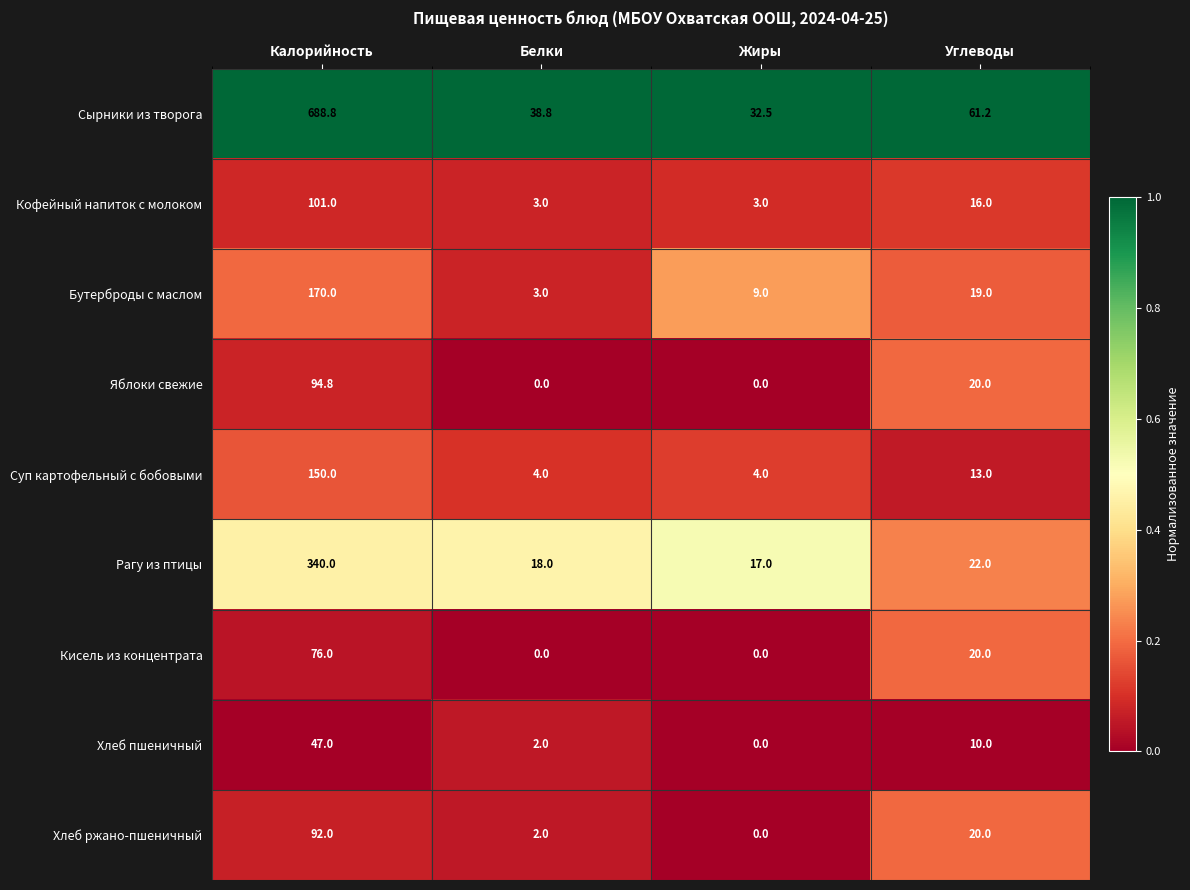

What is the difference between the Хлеб пшеничный values at Калорийность and Белки?

45.0